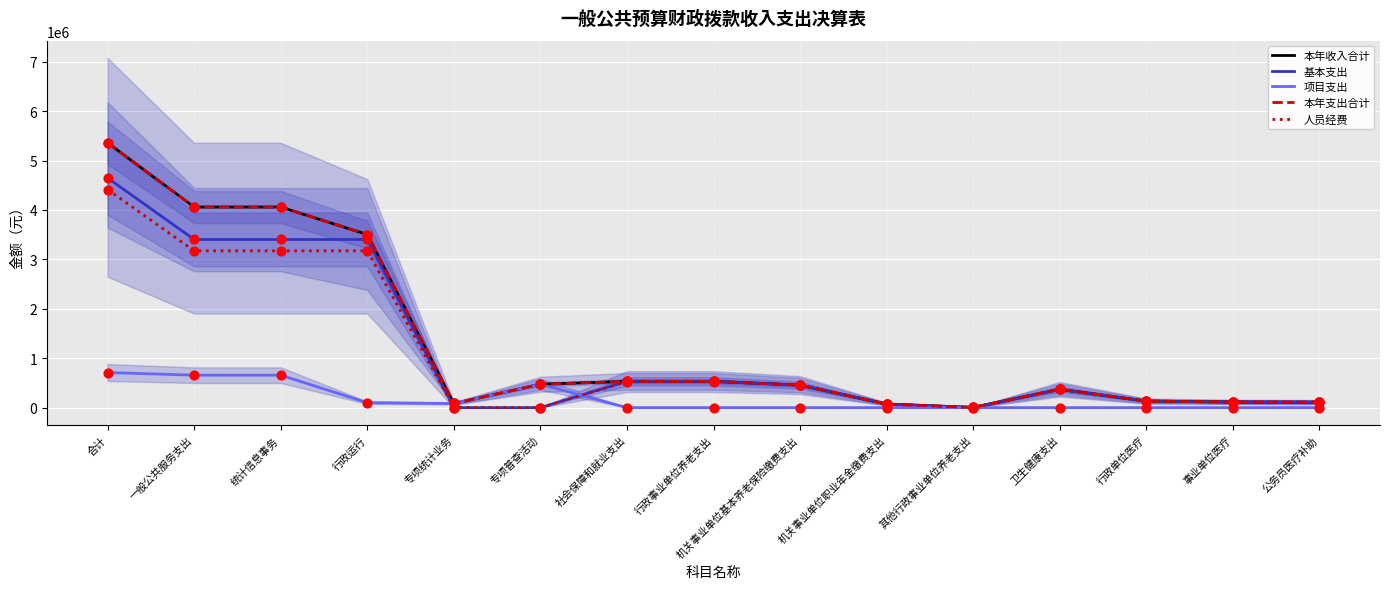

At how many categories does at least one series exceed 3858856?

3